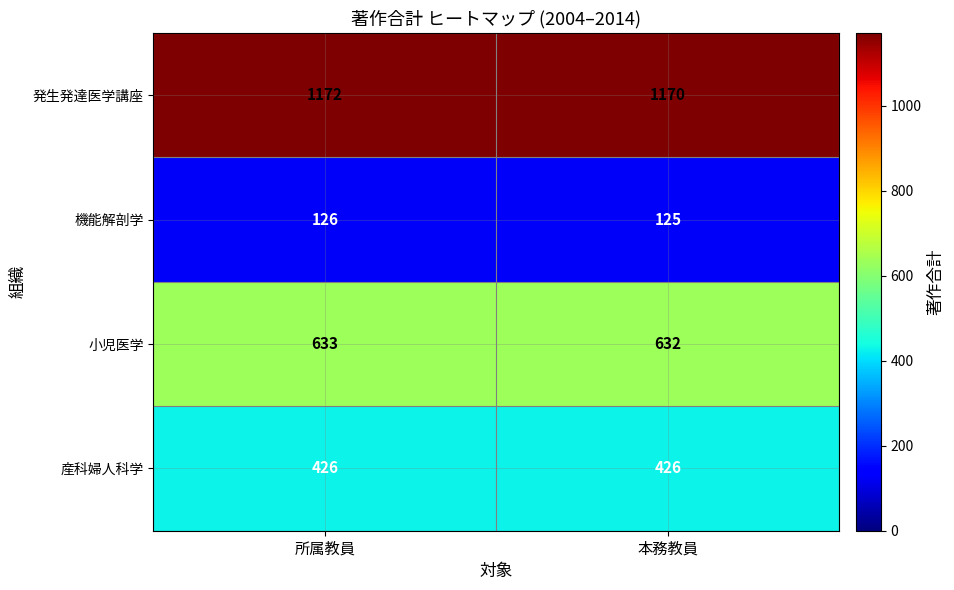

Rank the series at 本務教員 from lowest to highest value.

機能解剖学, 産科婦人科学, 小児医学, 発生発達医学講座